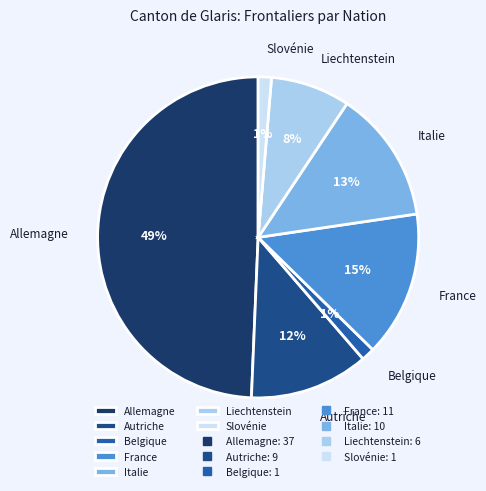

Count the number of slices in the pie.

7